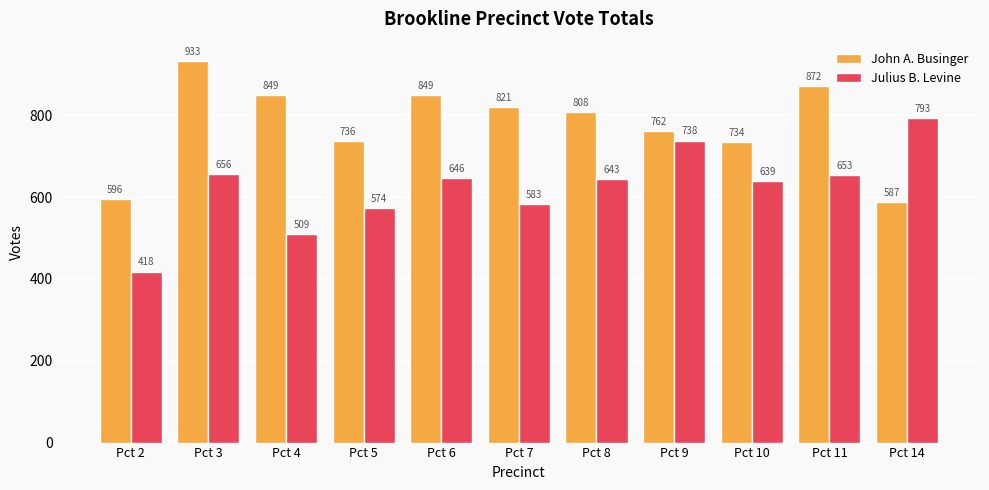

Are the bars grouped side by side (vs. stacked)?

Yes